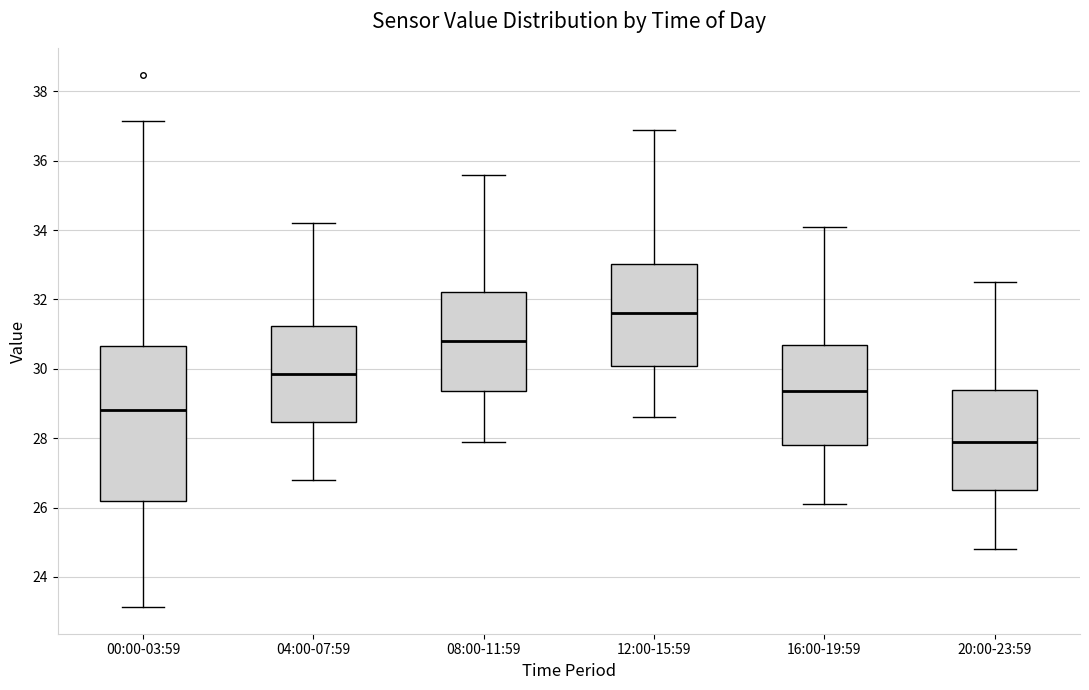

Which box's median line is the lowest?

20:00-23:59